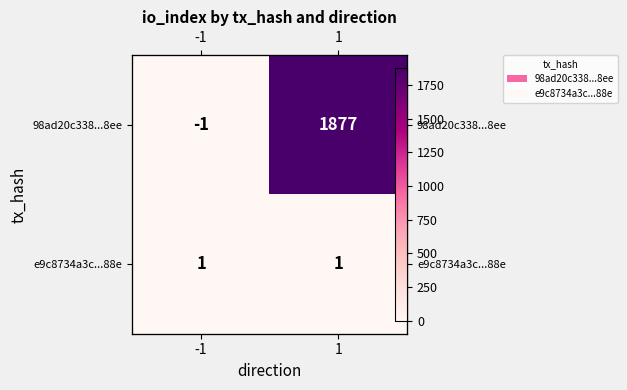

At which label is e9c8734a3c...88e closest to 1?

-1